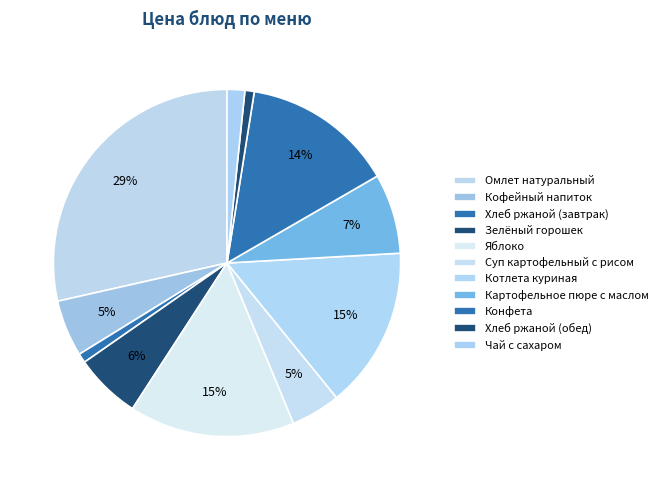

Does Конфета represent more than half of the total?

No